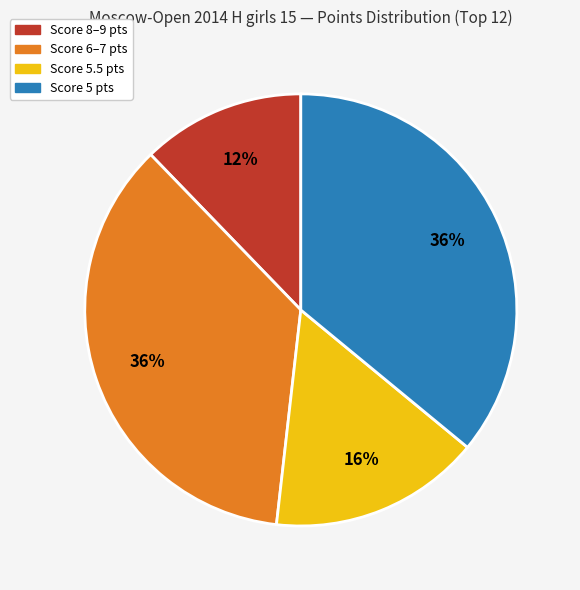

Does any single category account for the majority?

No